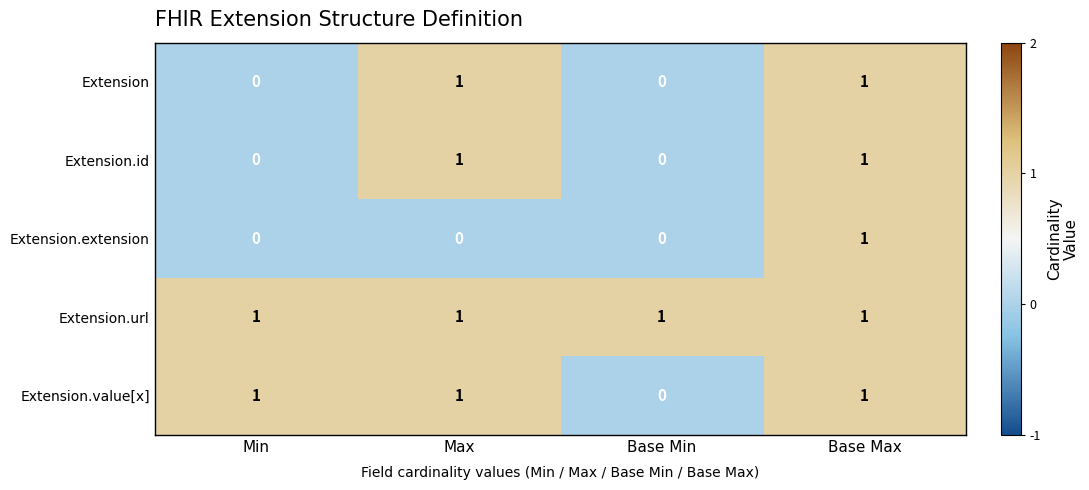

Is it true that Extension.url equals 1 at Base Min?

True